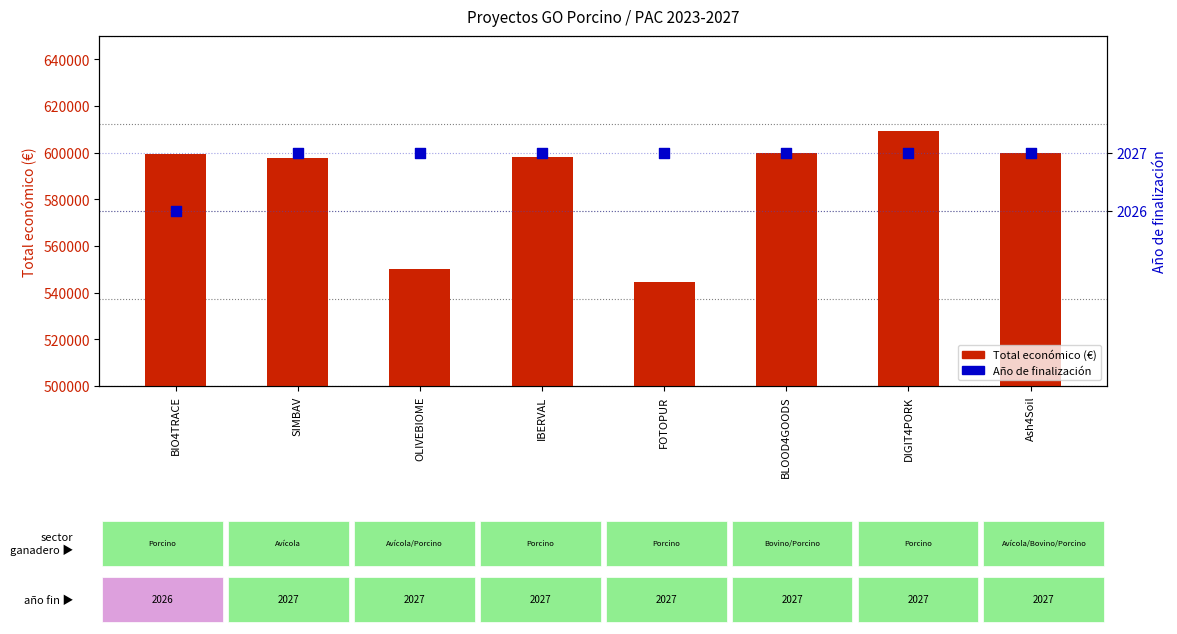

What are all the series names shown in the legend?

Total económico, Año de finalización